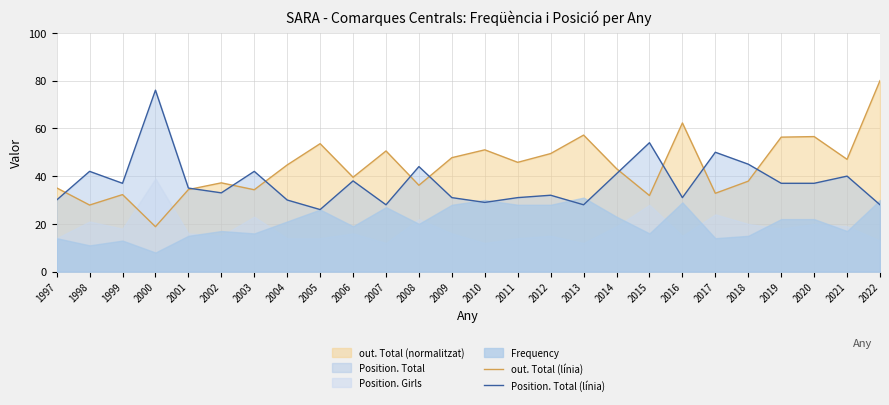

How many intersections are there between Position. Total (línia) and out. Total (línia)?

10